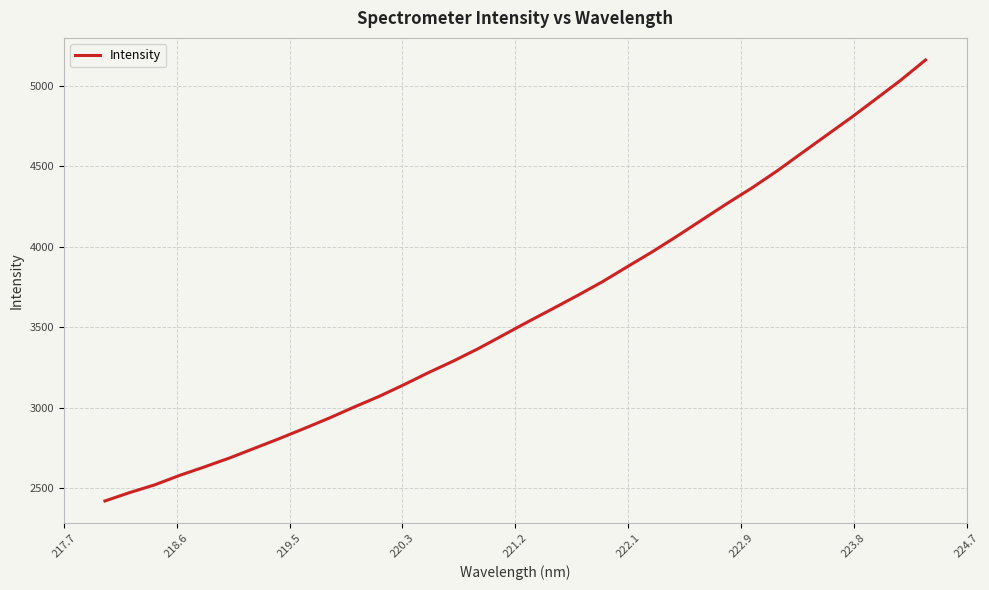

What is the greatest value displayed?

5161.2